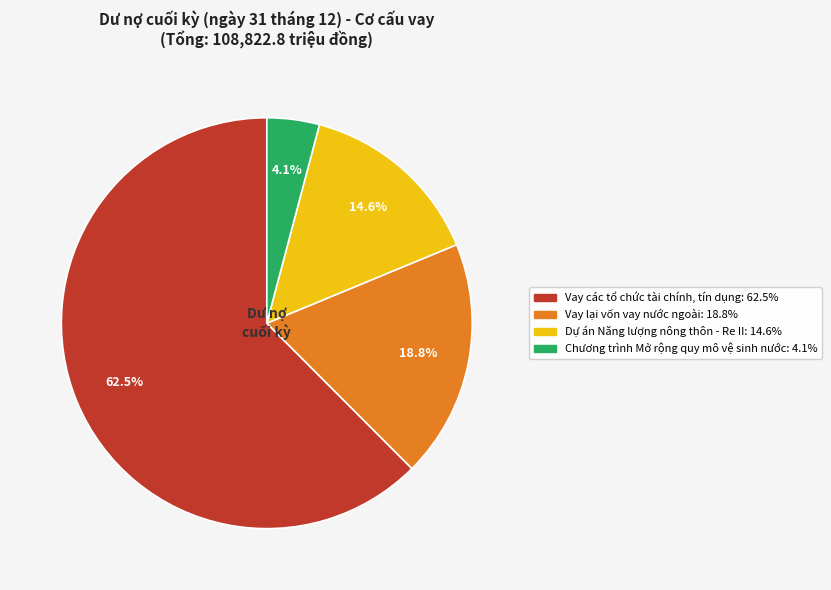

Between Chương trình Mở rộng quy mô vệ sinh nước and Dự án Năng lượng nông thôn - Re II, which is larger?

Dự án Năng lượng nông thôn - Re II